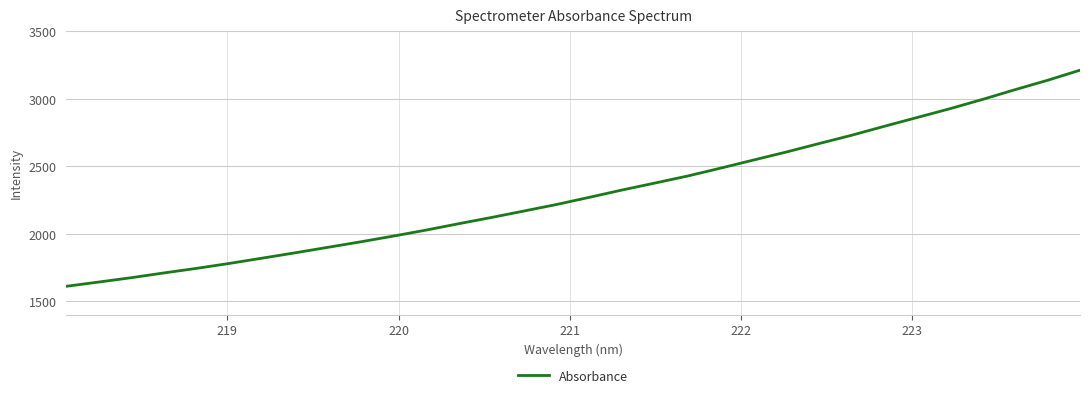

What is the difference between the maximum and minimum values?

1600.2